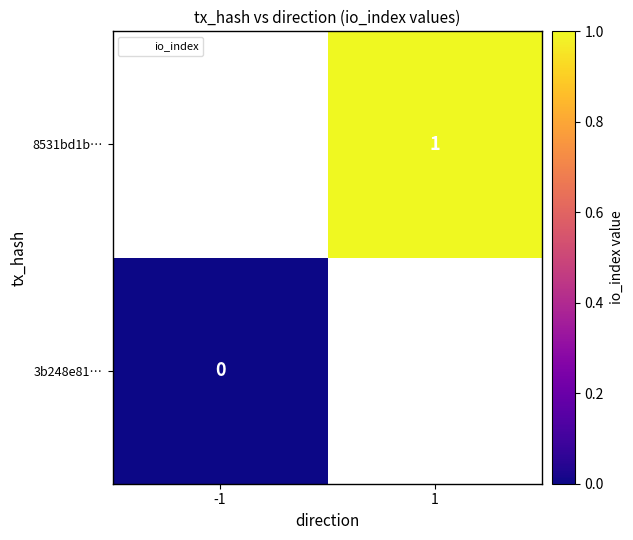

At how many categories does at least one series exceed 0?

1